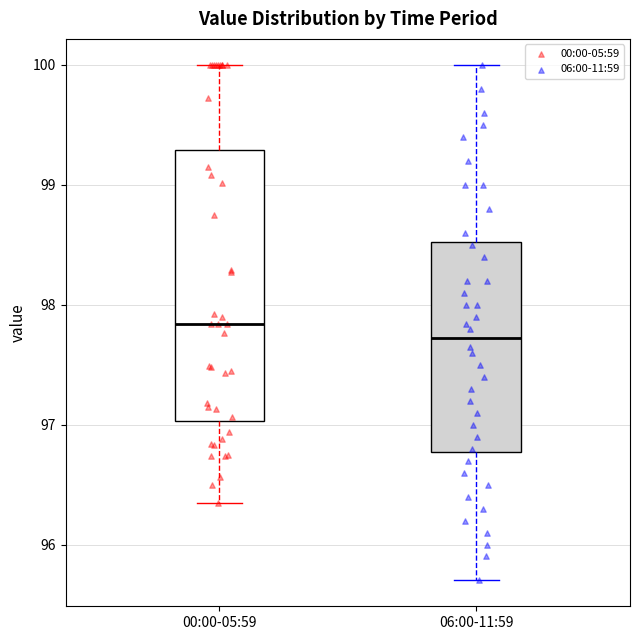

Where is the upper edge of the box for 06:00-11:59 on the y-axis? The values are not printed on the chart, so give them approximately, as read against the axis.

98.5